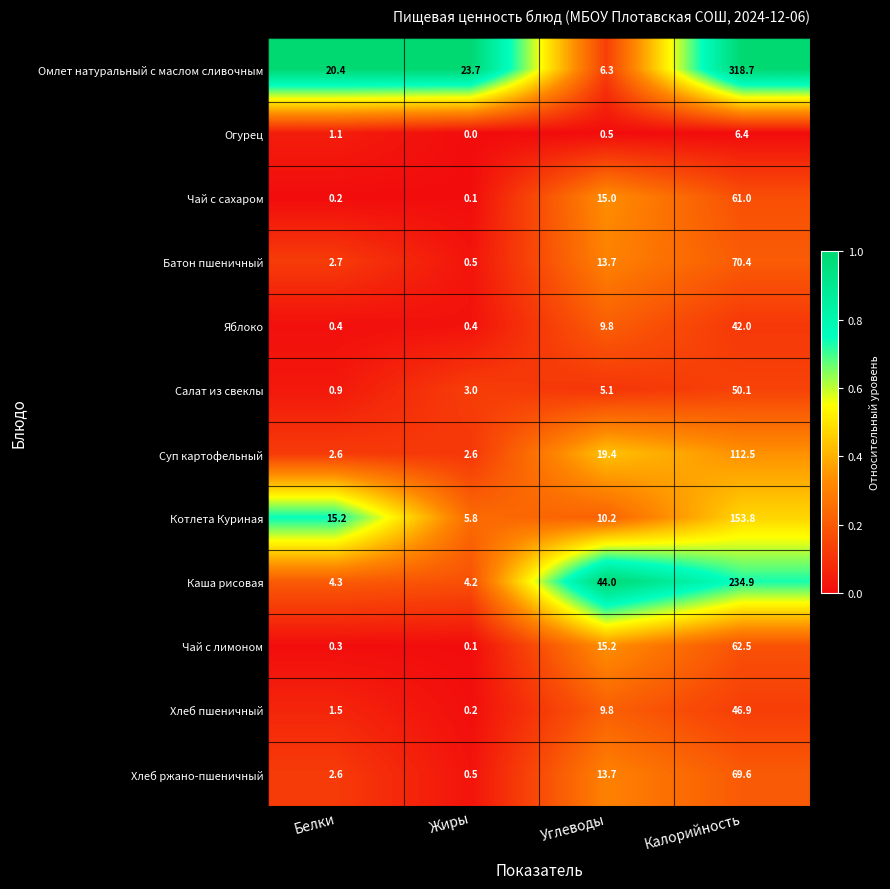

Which series changed the most between Жиры and Углеводы?

Каша рисовая